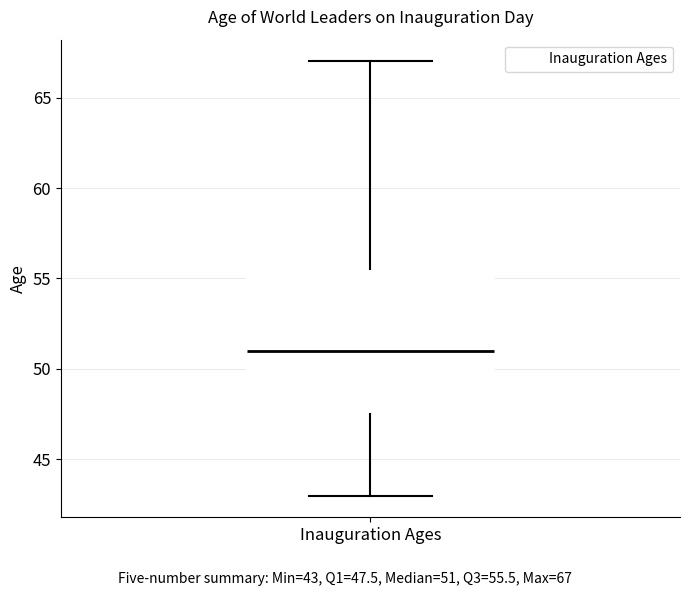

Read this box plot against the y-axis: the position of the median line, the range covered by the box, and the ends of both whiskers. The values are not printed on the chart, so give them approximately, as read against the axis.

median 51.0, box 47.5 to 55.5, whiskers 43.0 to 67.0